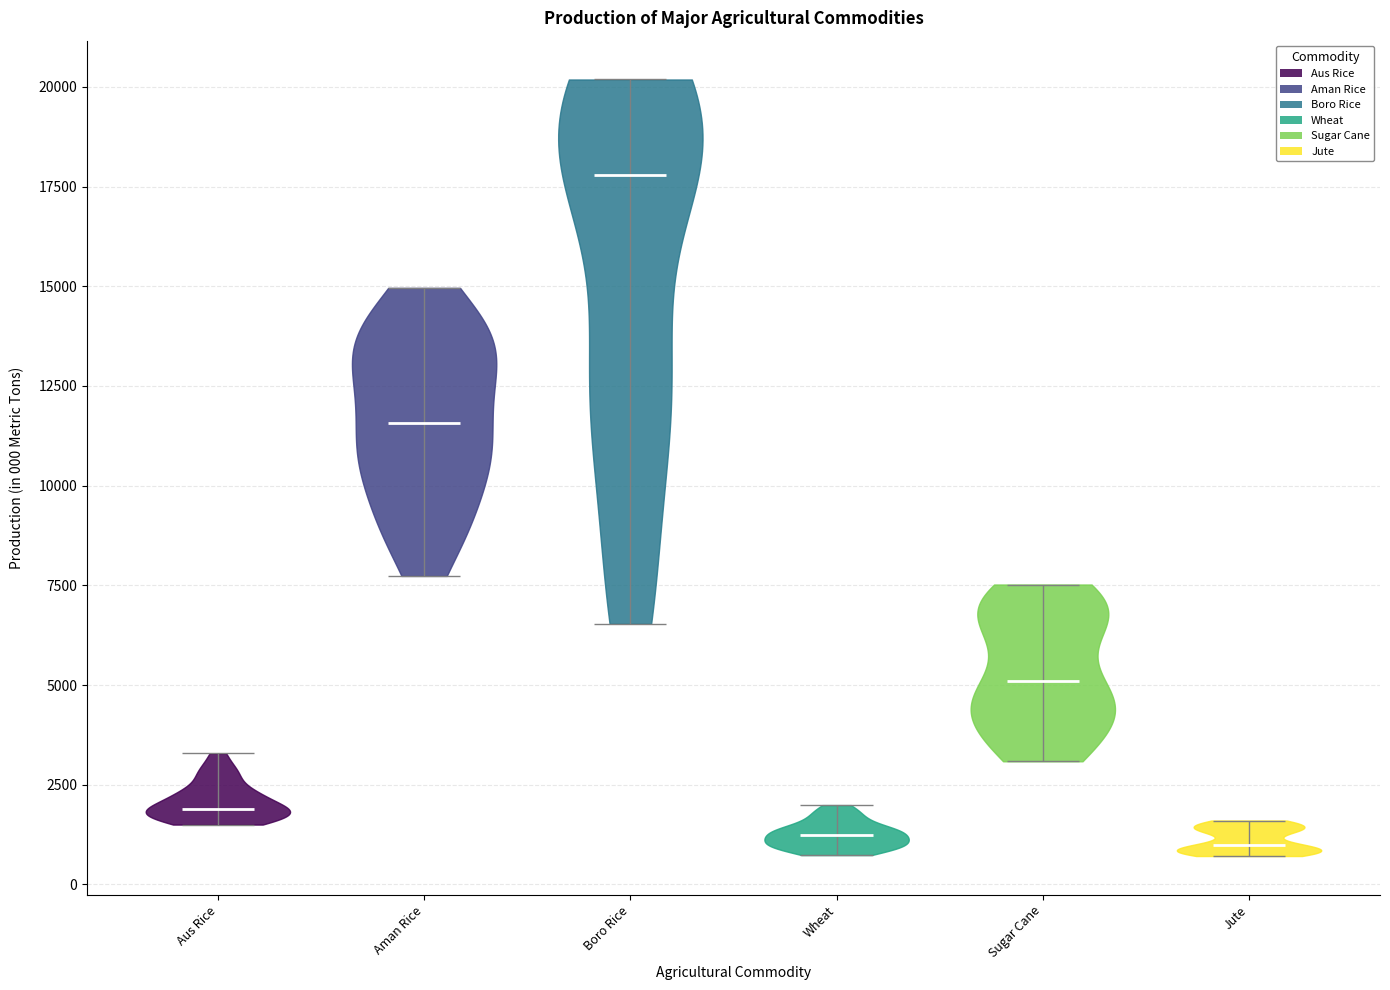

Reading left to right, read every violin against the y-axis: where its median line is, and the lowest and highest points it reaches. The values are not printed on the chart, so give them approximately, as read against the axis.

Aus Rice: median line 2000, lowest point 1500, highest point 3500
Aman Rice: median line 11500, lowest point 7500, highest point 15000
Boro Rice: median line 18000, lowest point 6500, highest point 20000
Wheat: median line 1000, lowest point 500, highest point 2000
Sugar Cane: median line 5000, lowest point 3000, highest point 7500
Jute: median line 1000, lowest point 500, highest point 1500